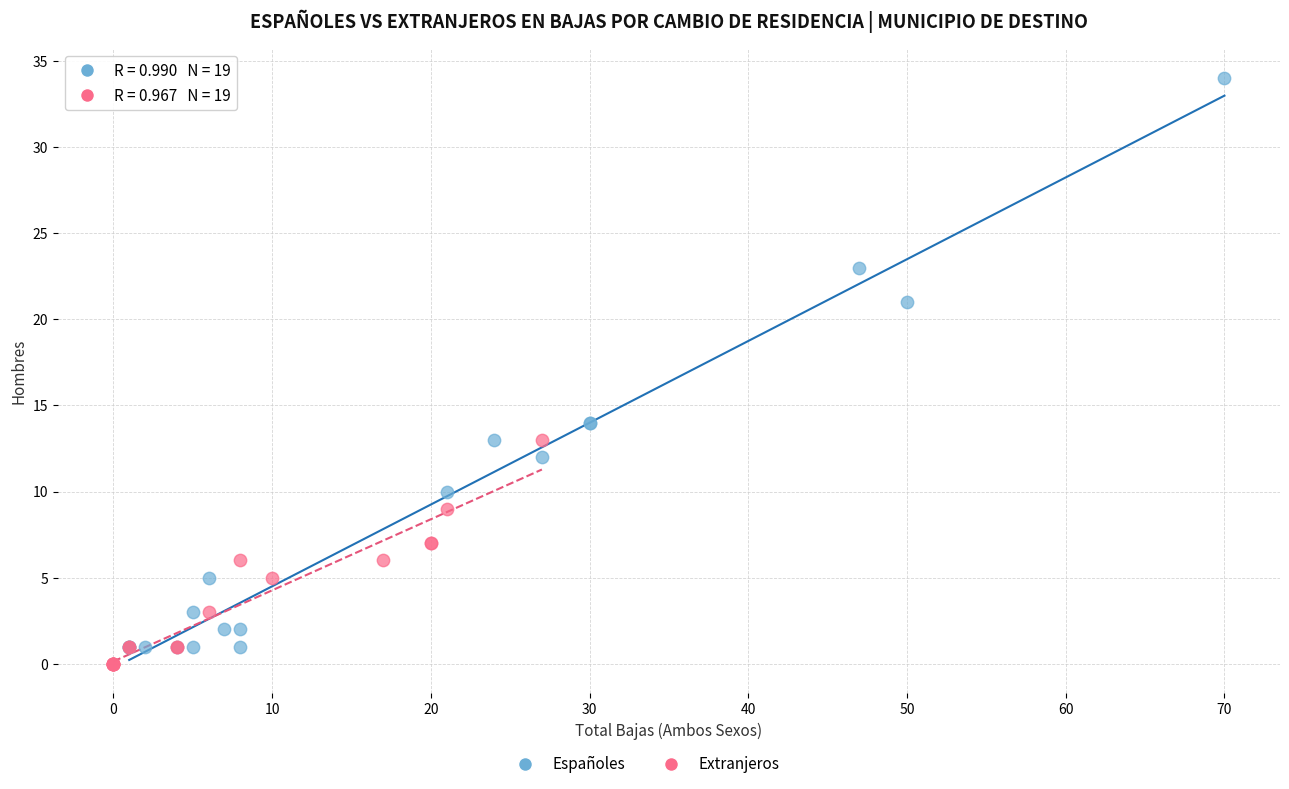

Which series reaches the minimum Y coordinate?

Extranjeros